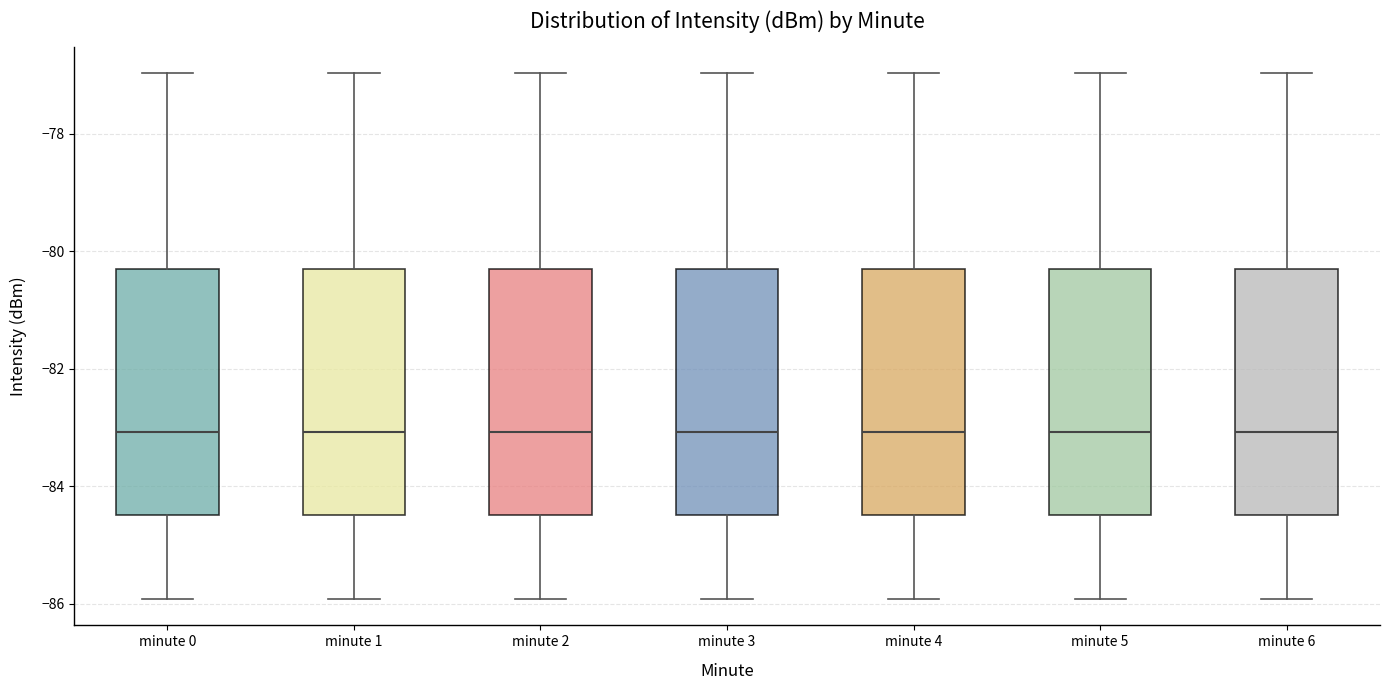

Where is the lower edge of the box for minute 0 on the y-axis? The values are not printed on the chart, so give them approximately, as read against the axis.

-84.4